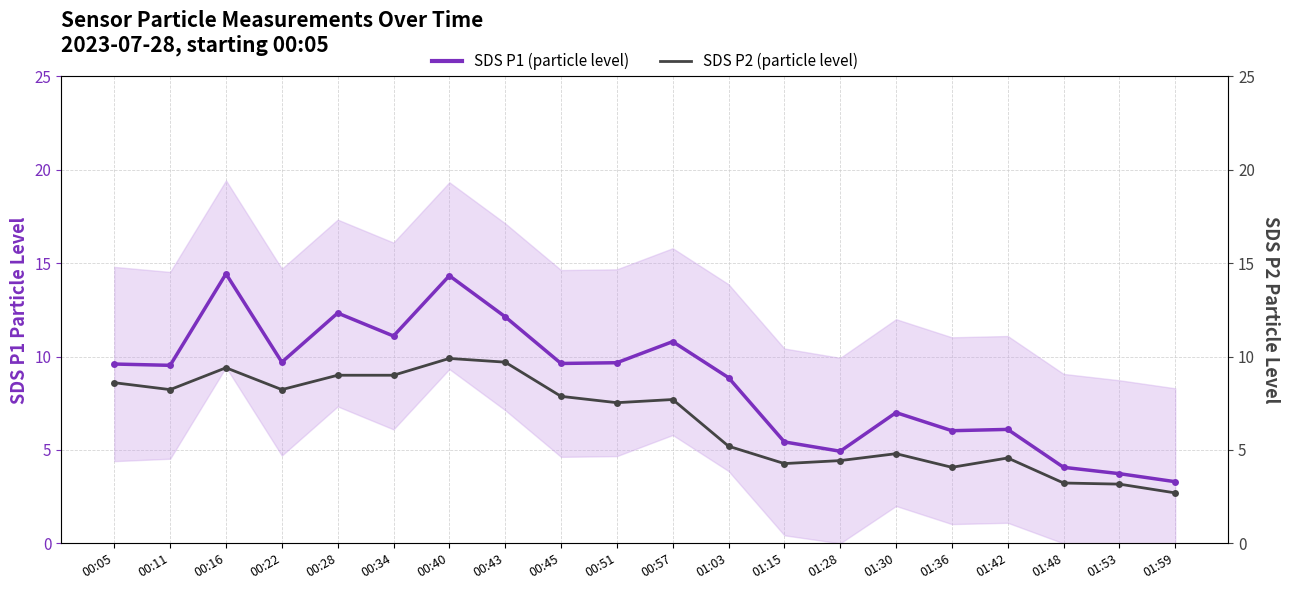

True or false: SDS P1 (particle level) and SDS P2 (particle level) cross at least once.

False